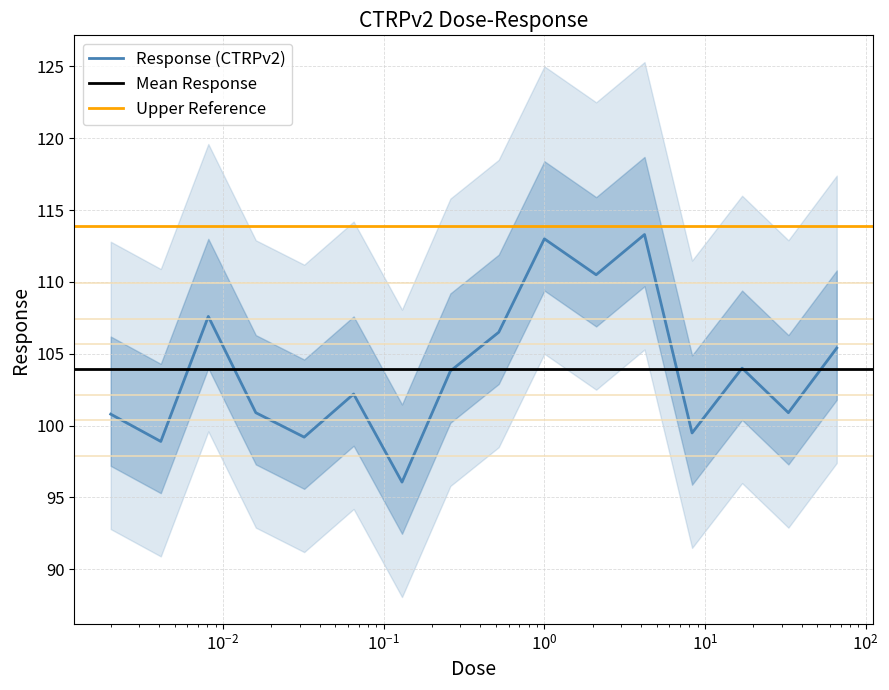

Does the chart have visible grid lines?

Yes